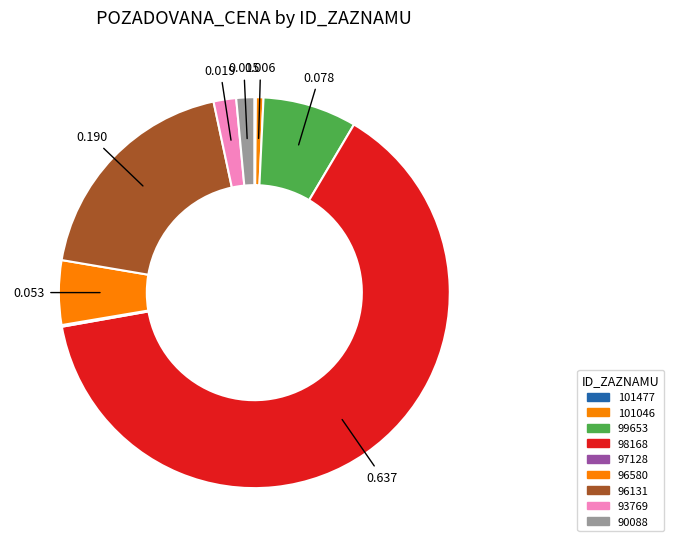

What portion of the pie excludes 93769?

98.1%